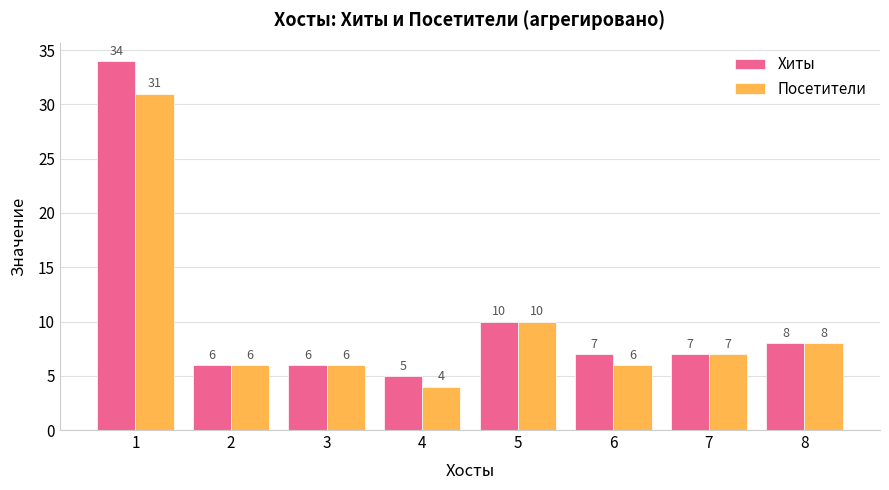

Where is Хиты nearest to the value 19?

5